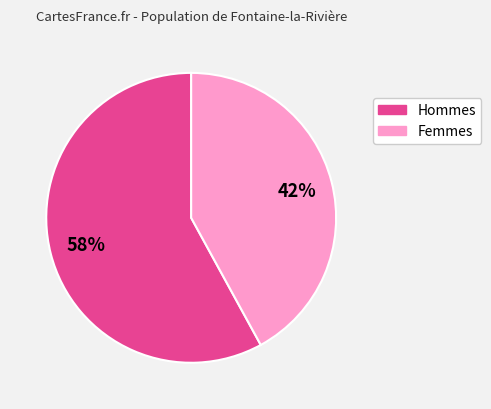

To the nearest percent, what is the difference between the largest and smallest slice percentages?

16%